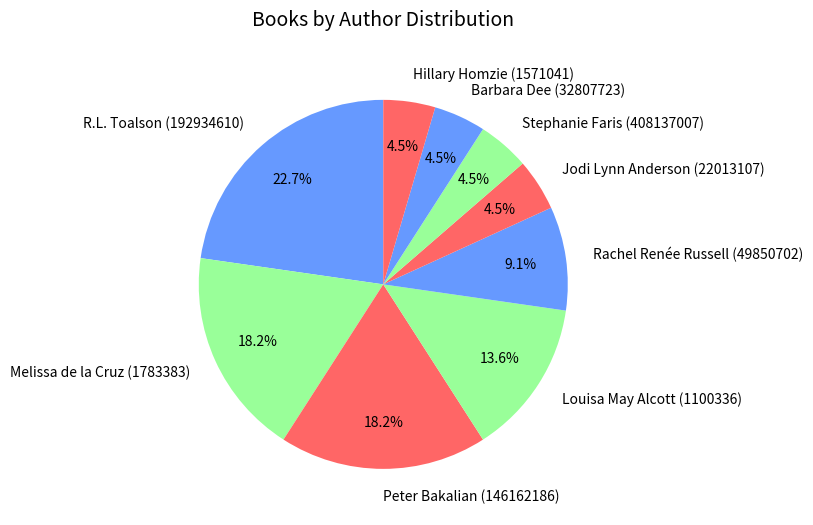

Is the sum of Hillary Homzie (1571041) and Jodi Lynn Anderson (22013107) greater than half?

No